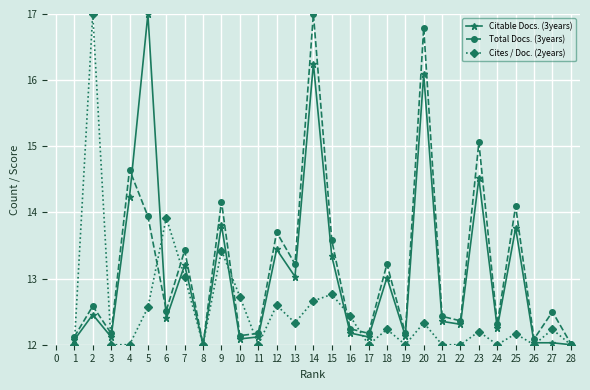

Rank the series at 3 from lowest to highest value.

Cites / Doc. (2years), Citable Docs. (3years), Total Docs. (3years)